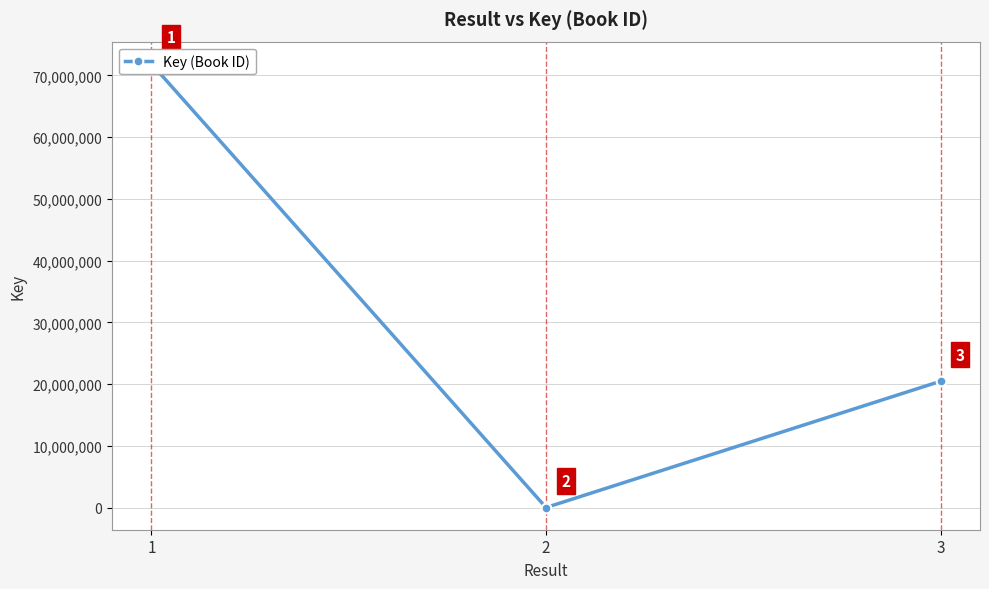

List the labels in order of value, smallest first.

2, 3, 1